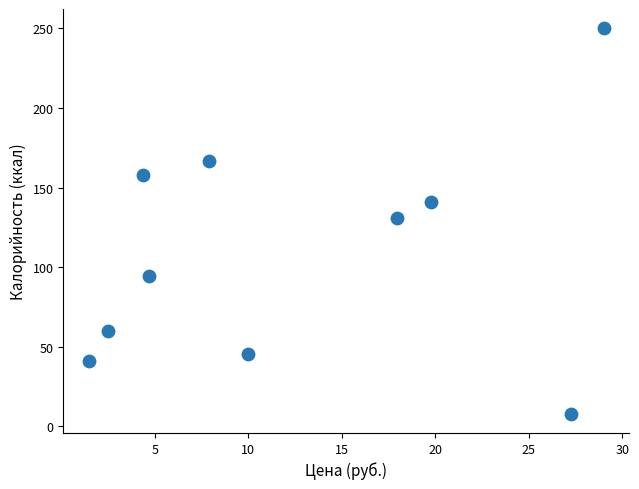

What is the range of Y values (max minus min)?

242.3